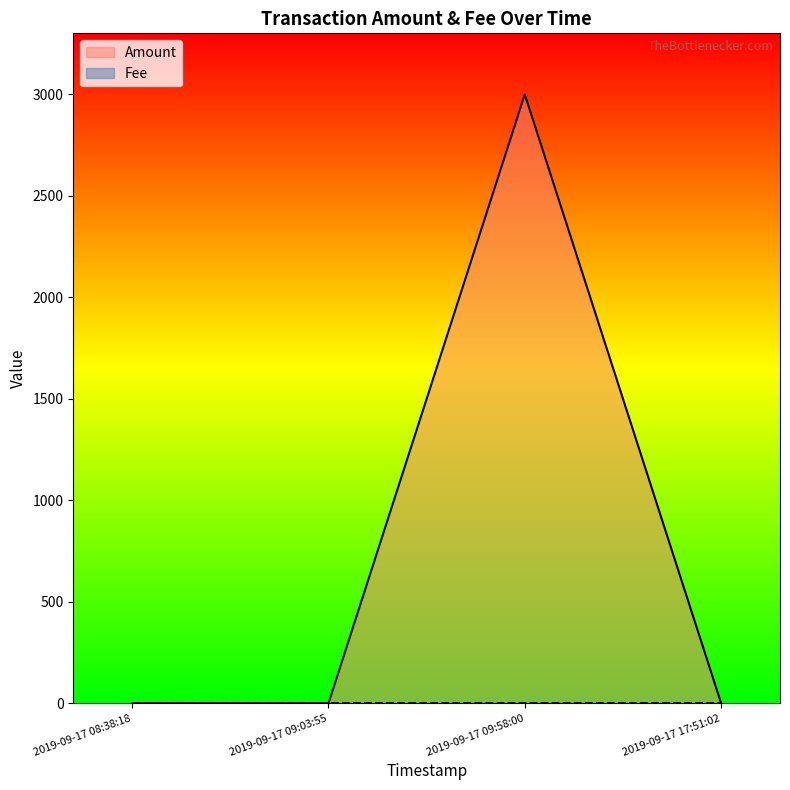

What is the total value across all series at 2019-09-17 08:38:18?

0.1